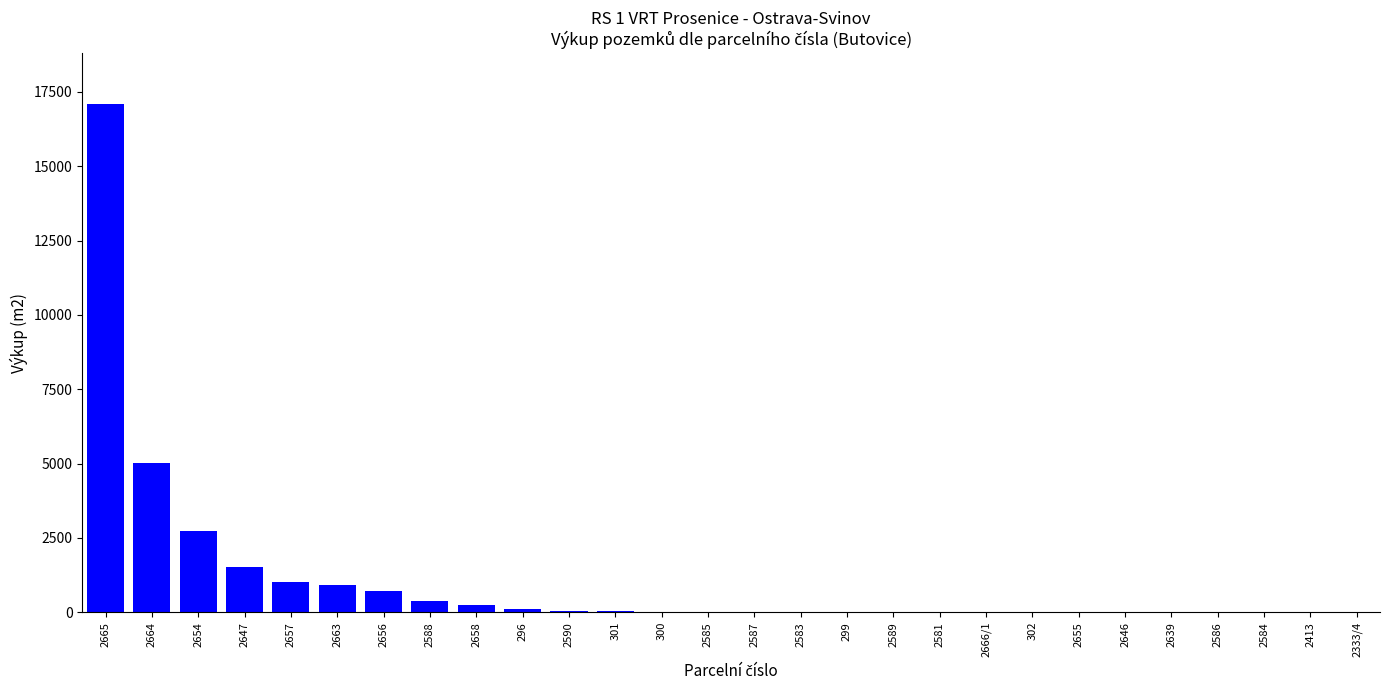

Where is the data nearest to the value 8547?

2664